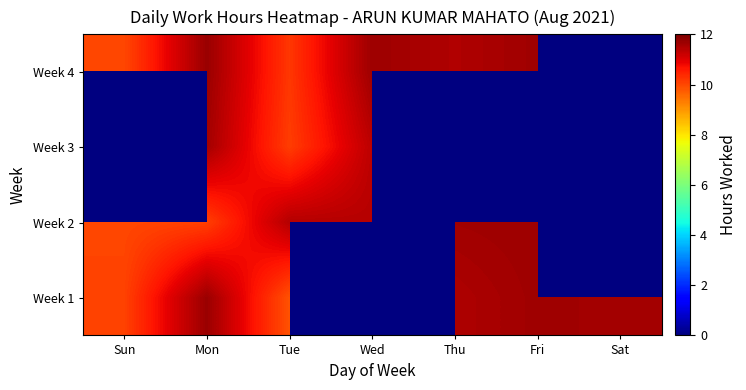

The value of Week 1 at Fri is 11.7. True or false?

True